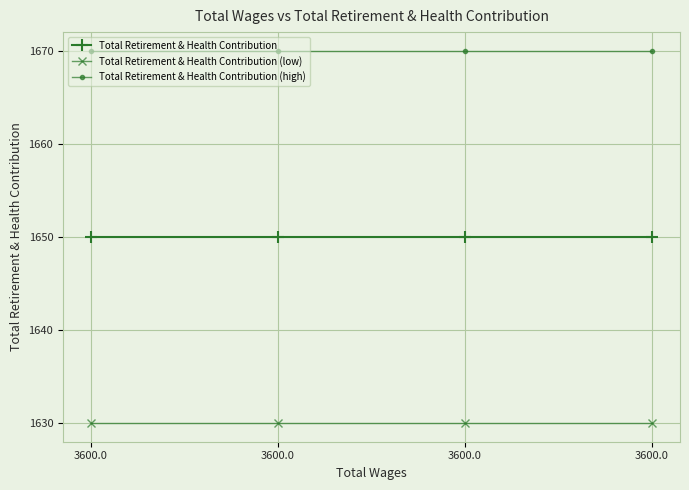

How many categories are shown in the chart?

4